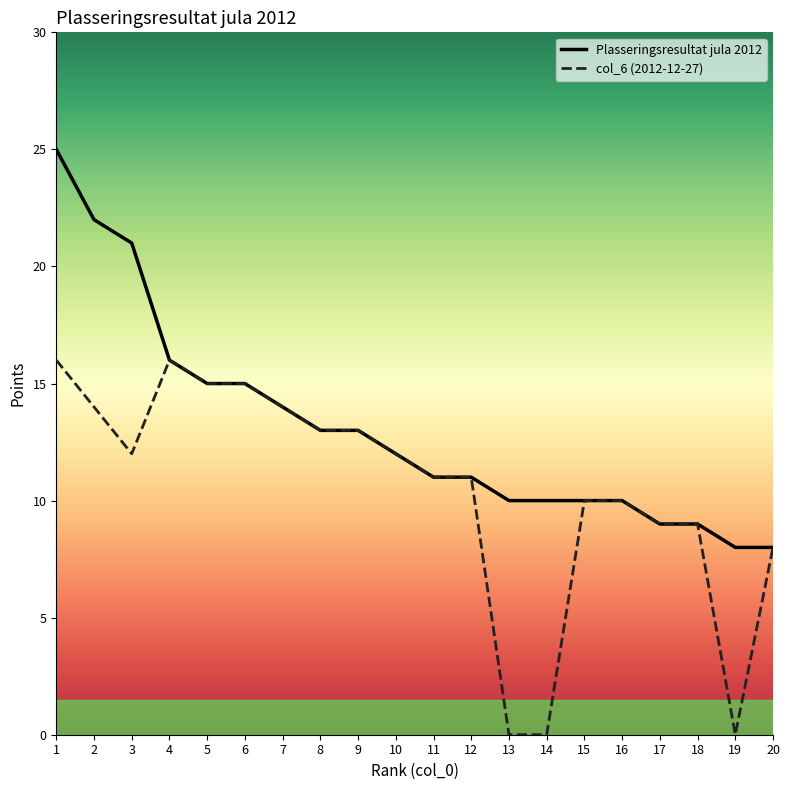

What is the total value across all series at 19?

8